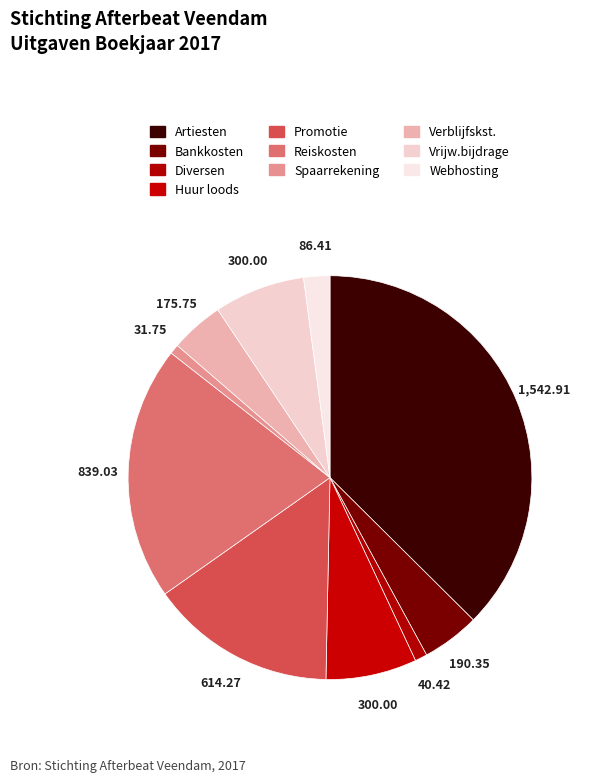

How many slices are in this pie chart?

10